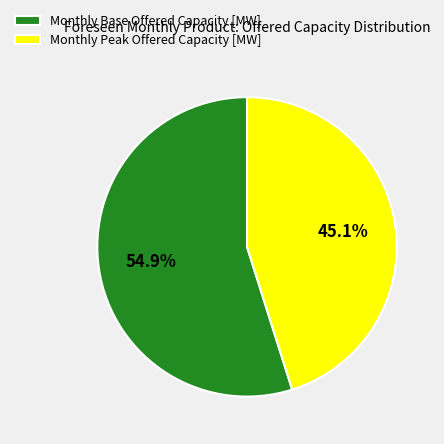

Which slice is the smallest?

Monthly Peak Offered Capacity [MW]